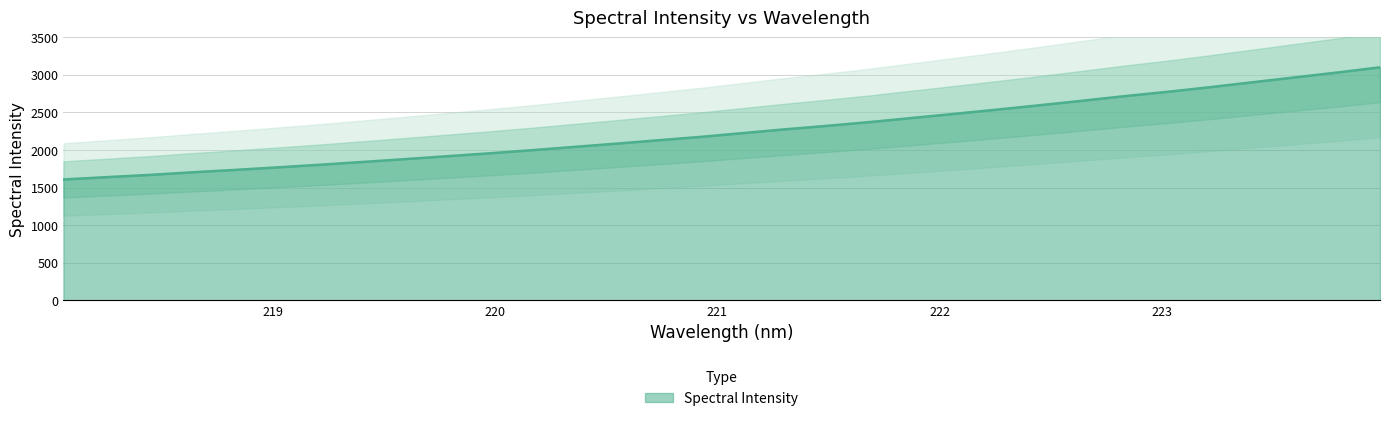

Which has a higher value, 222.263 or 223.9802?

223.9802